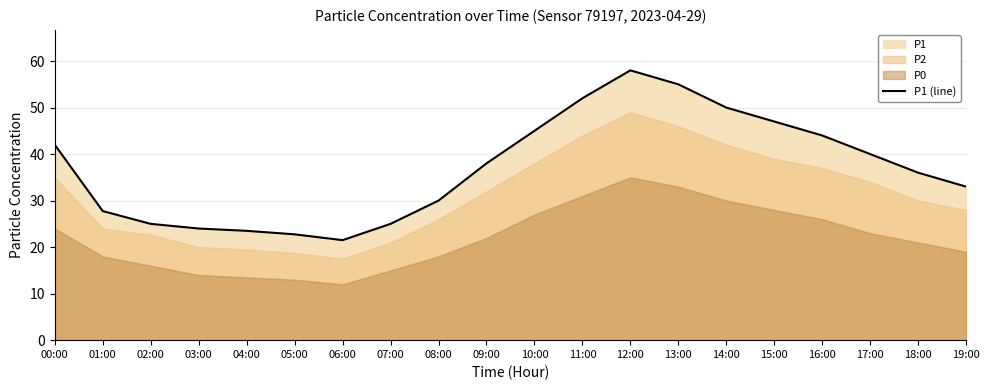

What is the label of the 3rd point from the left?

02:00